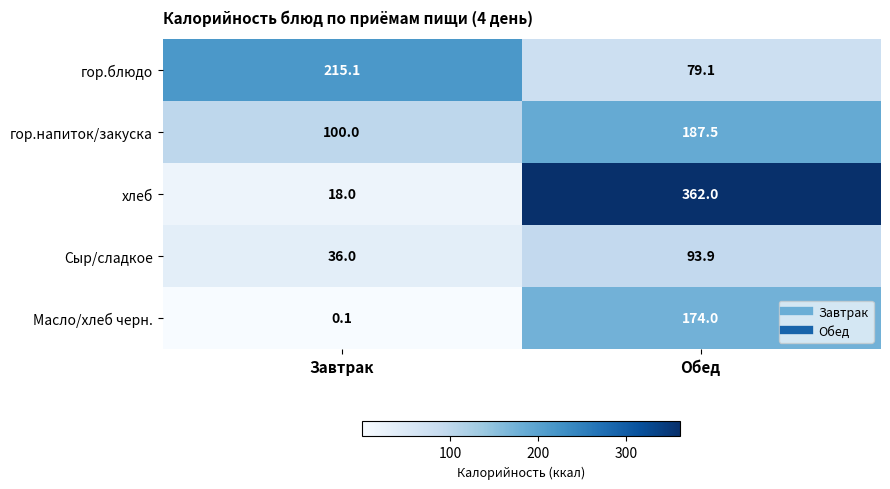

Which series has the widest spread of values?

хлеб